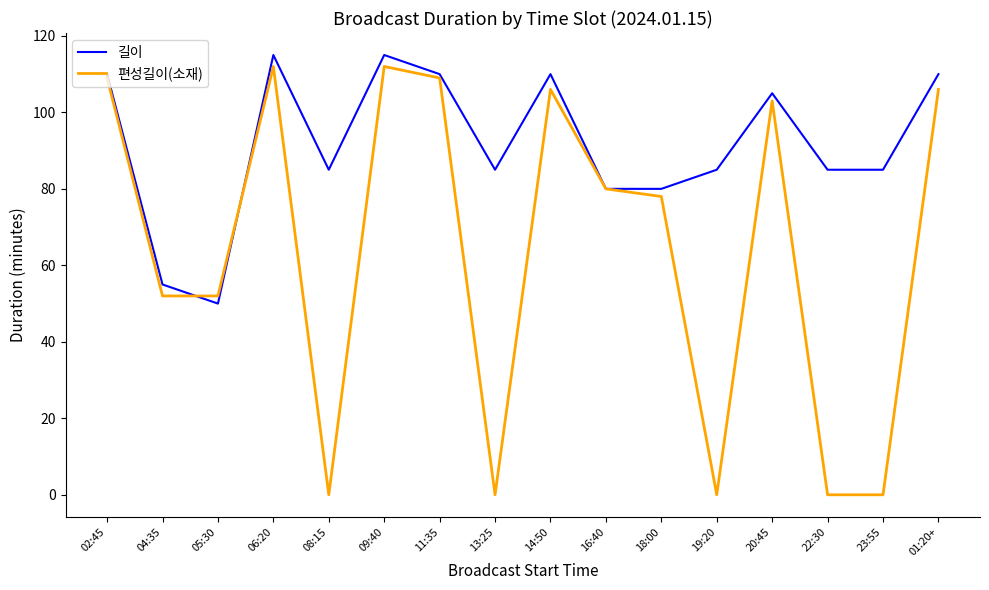

Reading right to left, transcribe all the data shown in this chart.

길이: 110	85	85	105	85	80	80	110	85	110	115	85	115	50	55	110
편성길이(소재): 106	0	0	103	0	78	80	106	0	109	112	0	112	52	52	109